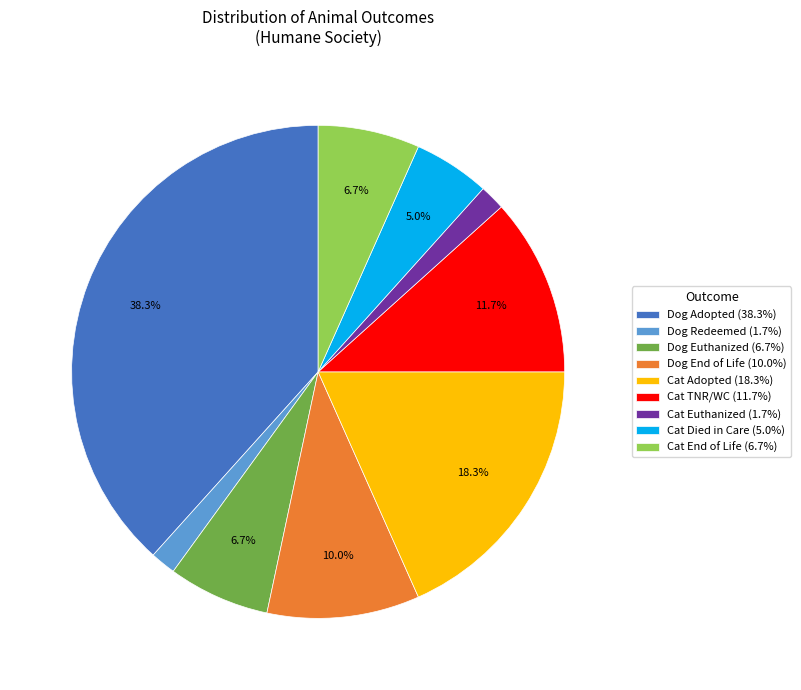

Does any single category account for the majority?

No